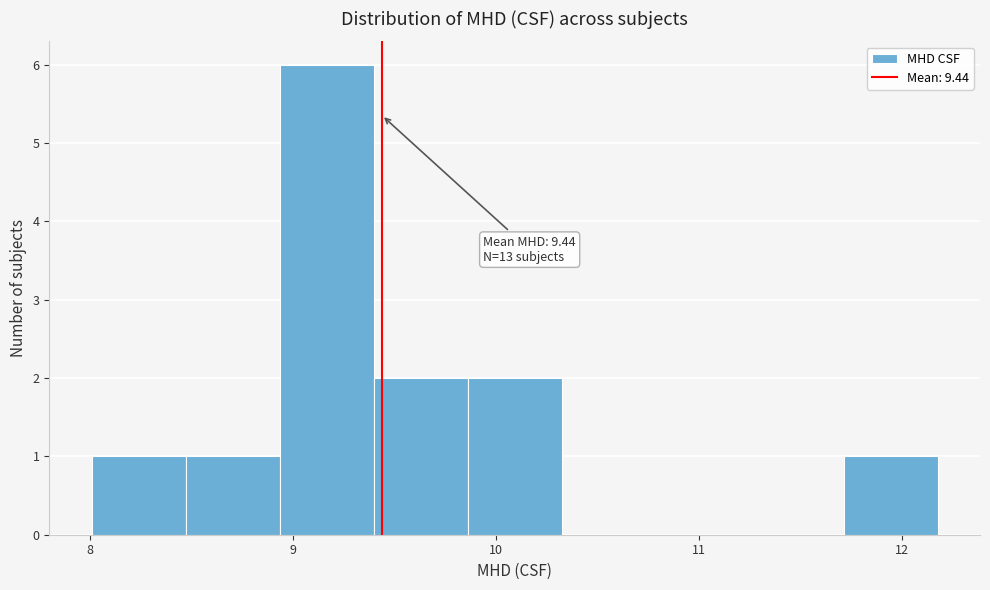

Over which range of the x-axis is the bar tallest?

8.9 to 9.4